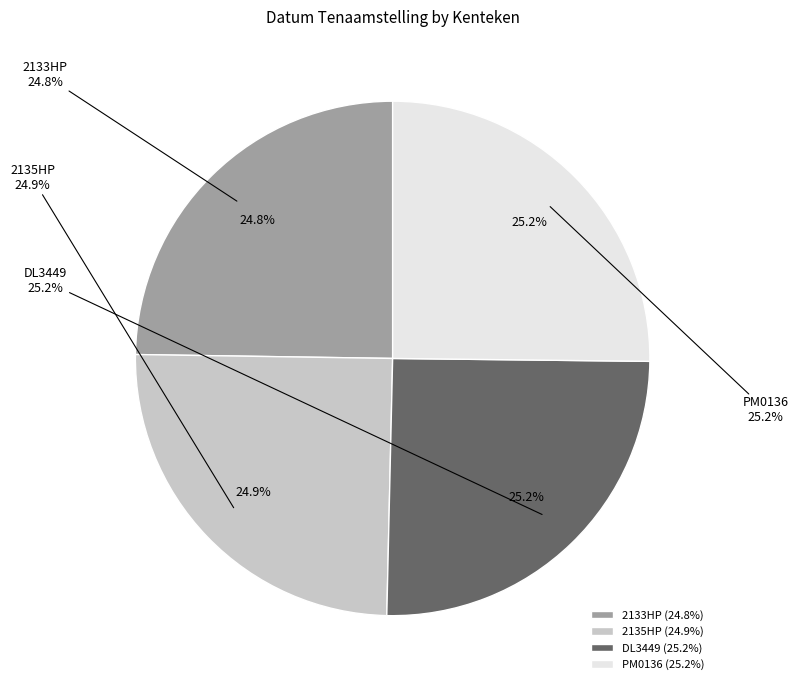

Does 2133HP account for over 50% of the chart?

No